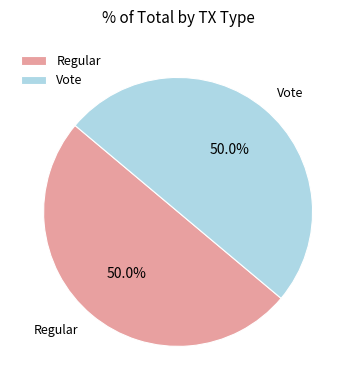

Combined, do Vote and Regular account for over 50%?

Yes